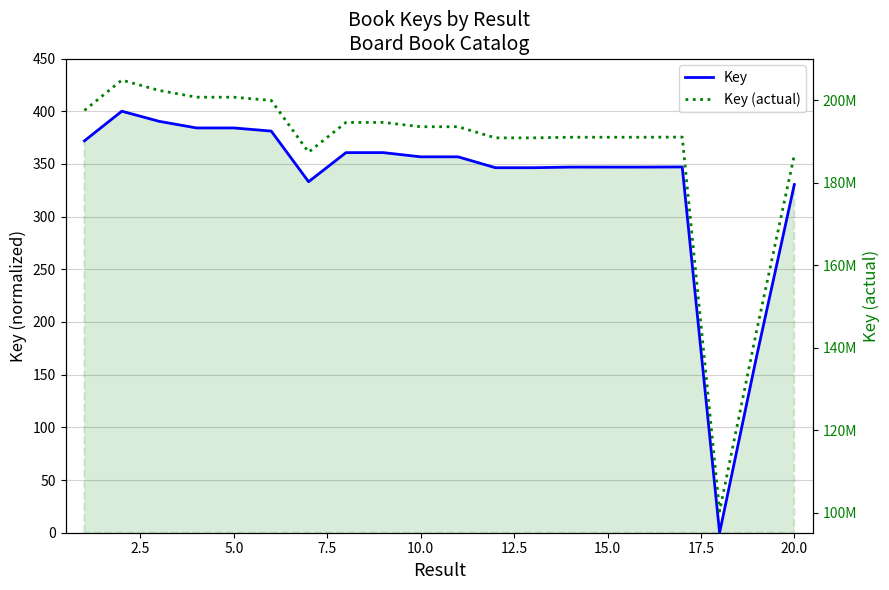

Rank the series at 20.0 from highest to lowest value.

Key (actual), Key